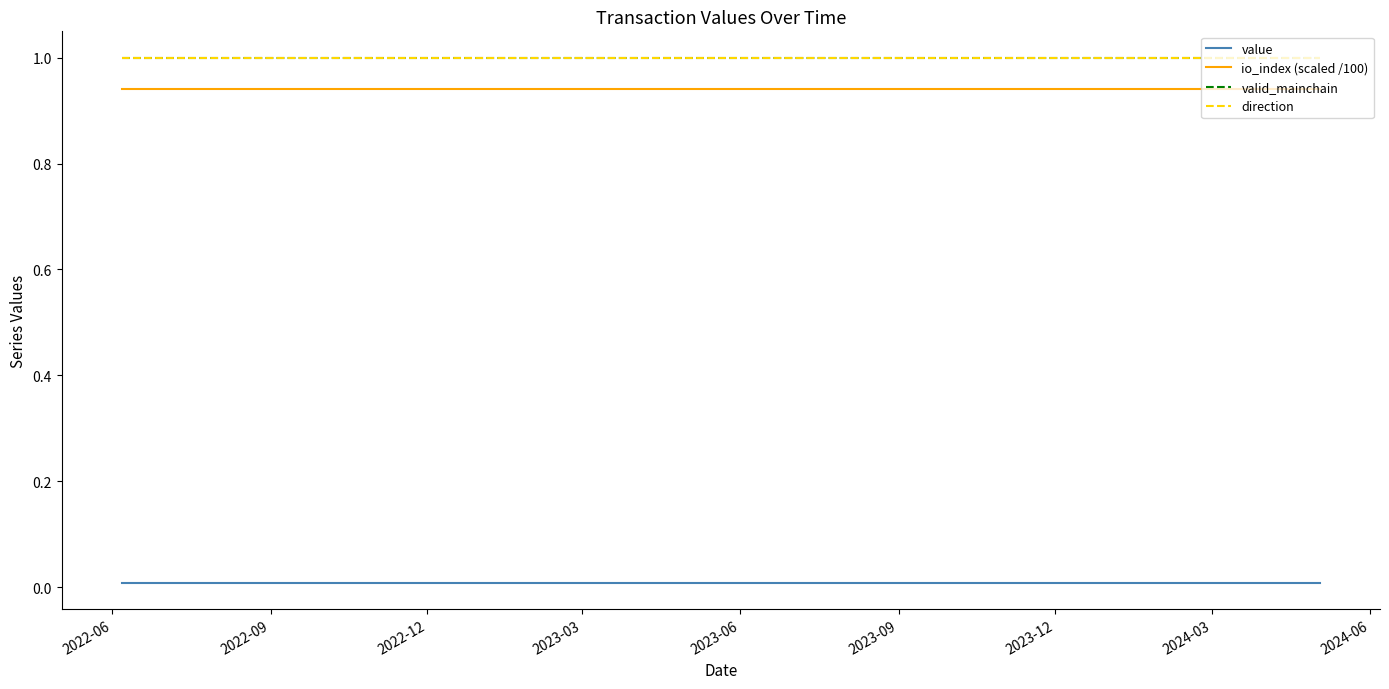

Does the chart display data point markers on the line(s)?

No